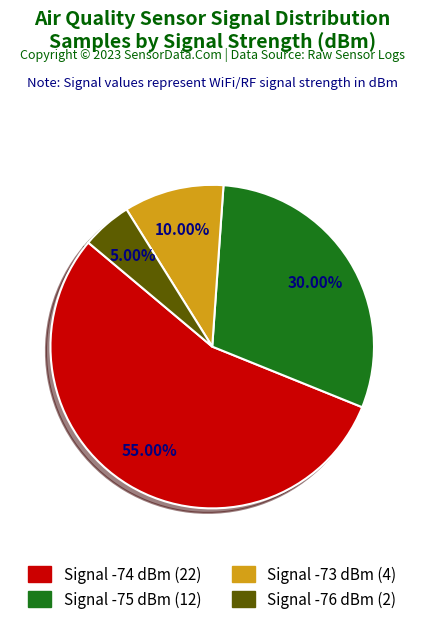

How many slices are in this pie chart?

4